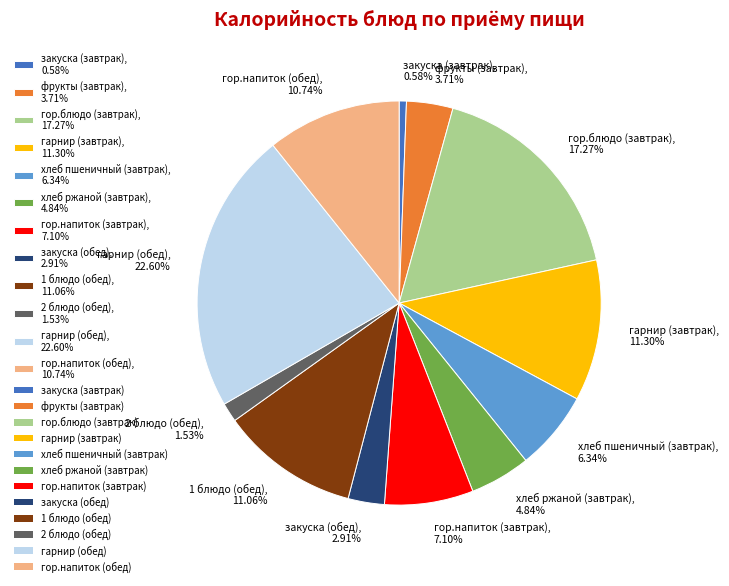

Combined, do закуска (обед) and гор.напиток (завтрак) account for over 50%?

No